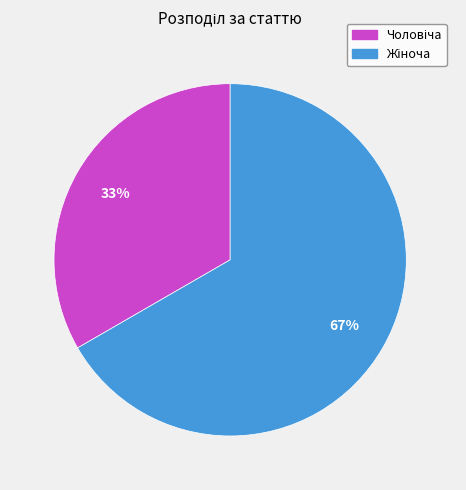

Is there a majority slice in this chart?

Yes